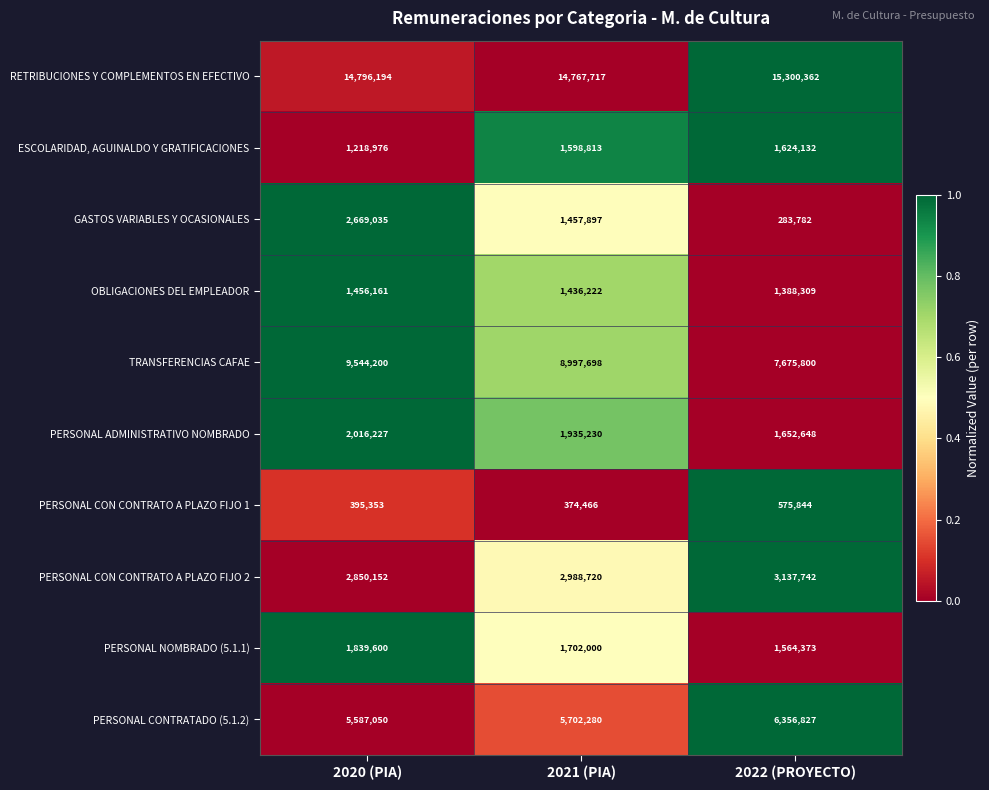

Reading left to right, what are all the values shown in this chart?

RETRIBUCIONES Y COMPLEMENTOS EN EFECTIVO: 2020 (PIA)=14796194	2021 (PIA)=14767717	2022 (PROYECTO)=15300362
ESCOLARIDAD, AGUINALDO Y GRATIFICACIONES: 2020 (PIA)=1218976	2021 (PIA)=1598813	2022 (PROYECTO)=1624132
GASTOS VARIABLES Y OCASIONALES: 2020 (PIA)=2669035	2021 (PIA)=1457897	2022 (PROYECTO)=283782
OBLIGACIONES DEL EMPLEADOR: 2020 (PIA)=1456161	2021 (PIA)=1436222	2022 (PROYECTO)=1388309
TRANSFERENCIAS CAFAE: 2020 (PIA)=9544200	2021 (PIA)=8997698	2022 (PROYECTO)=7675800
PERSONAL ADMINISTRATIVO NOMBRADO: 2020 (PIA)=2016227	2021 (PIA)=1935230	2022 (PROYECTO)=1652648
PERSONAL CON CONTRATO A PLAZO FIJO 1: 2020 (PIA)=395353	2021 (PIA)=374466	2022 (PROYECTO)=575844
PERSONAL CON CONTRATO A PLAZO FIJO 2: 2020 (PIA)=2850152	2021 (PIA)=2988720	2022 (PROYECTO)=3137742
PERSONAL NOMBRADO (5.1.1): 2020 (PIA)=1839600	2021 (PIA)=1702000	2022 (PROYECTO)=1564373
PERSONAL CONTRATADO (5.1.2): 2020 (PIA)=5587050	2021 (PIA)=5702280	2022 (PROYECTO)=6356827